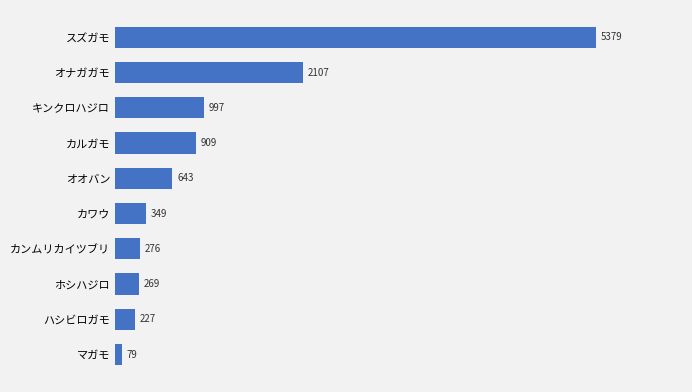

What is the value of the 2nd bar from the top?

2107